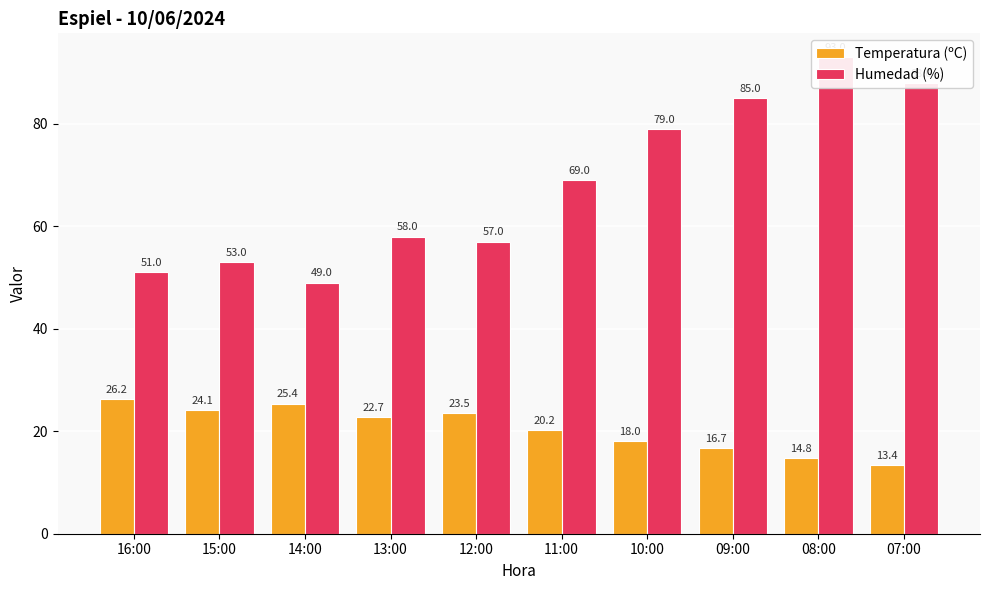

What position from the right is 09:00?

3